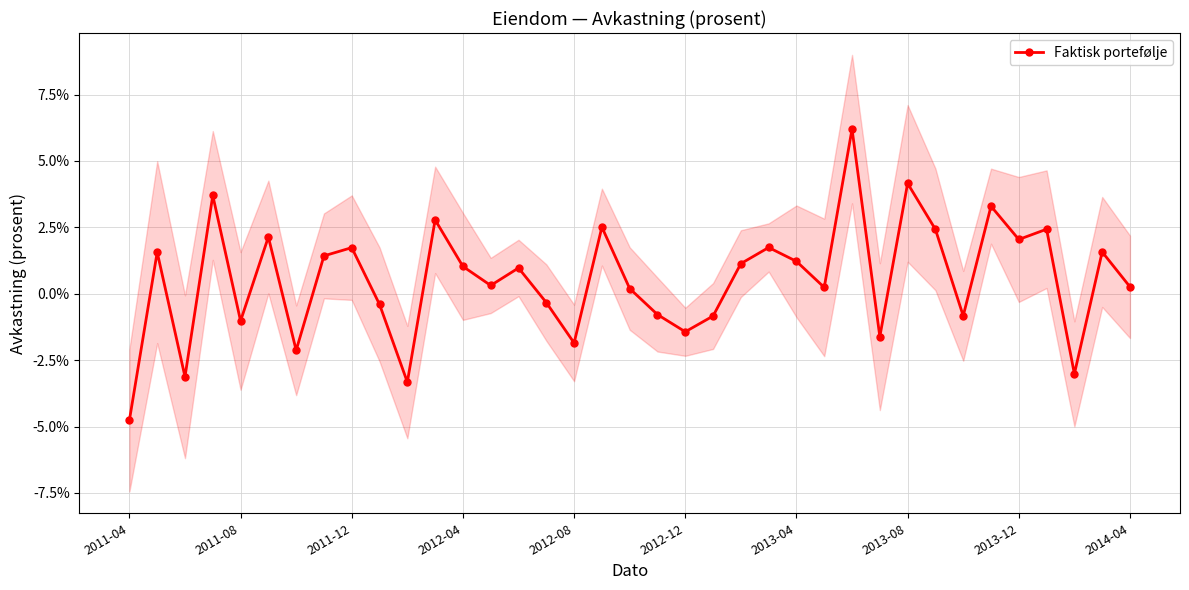

List the labels in order of value, largest first.

26, 28, 2012-04, 31, 11, 17, 33, 29, 2012-12, 32, 23, 2013-12, 35, 2011-08, 2013-08, 24, 22, 12, 14, 13, 36, 25, 18, 15, 2014-04, 19, 30, 21, 2012-08, 20, 27, 16, 2013-04, 34, 2011-12, 10, 2011-04